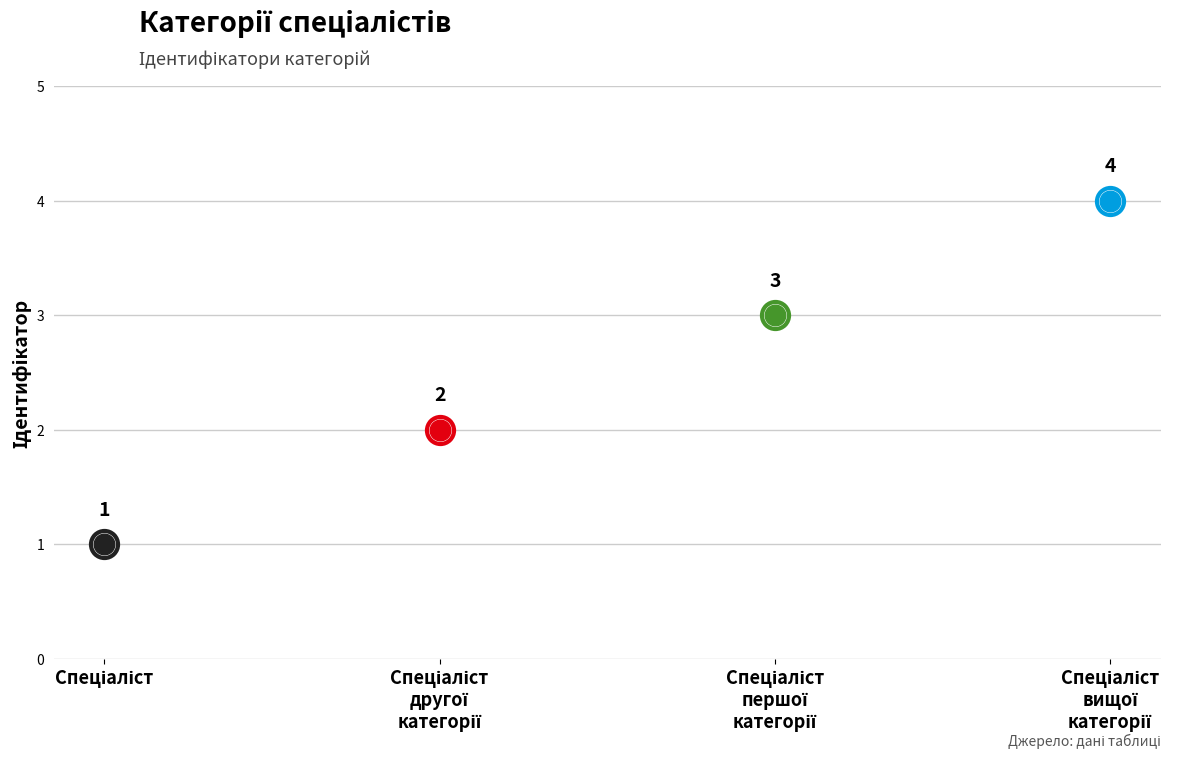

Between Спеціаліст and Спеціаліст першої категорії, which is larger?

Спеціаліст першої категорії